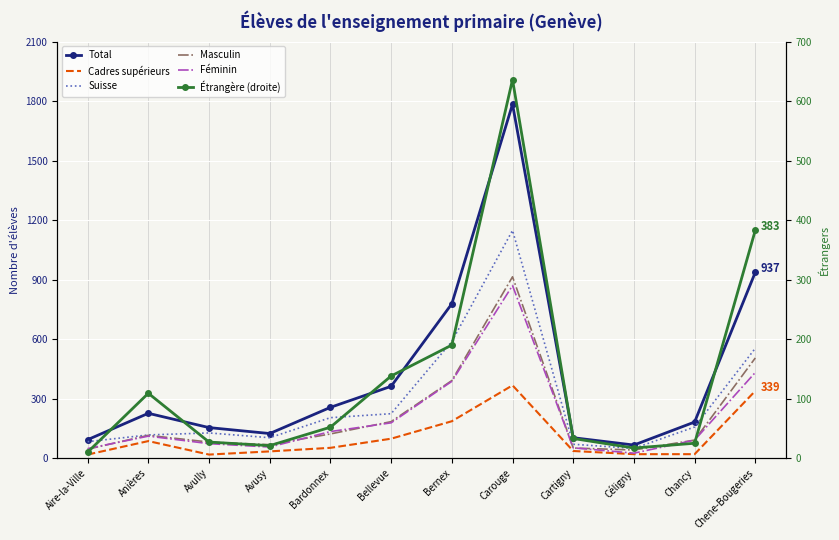

Is the value of Étrangère (droite) at Carouge greater than the value of Féminin at Bernex?

Yes